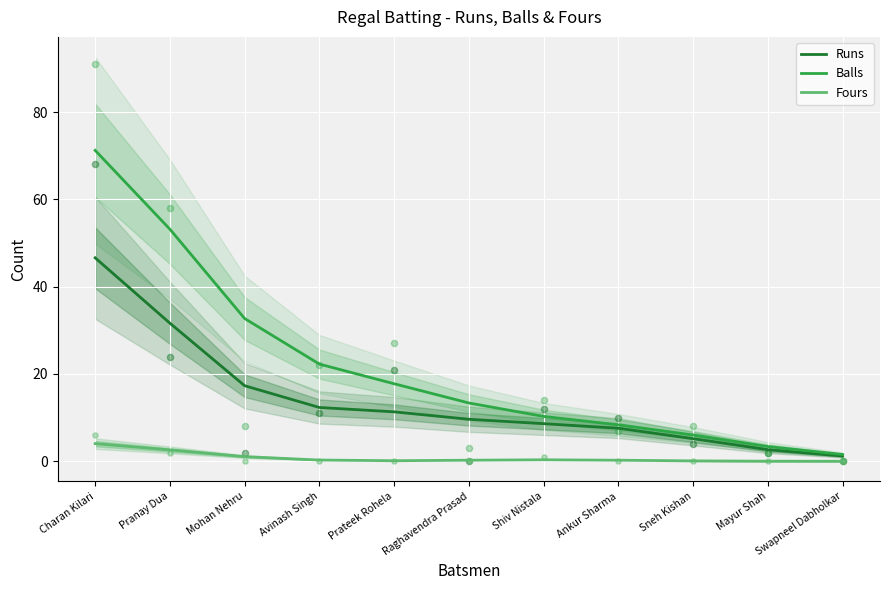

At which category is the sum across all series the highest?

Charan Kilari